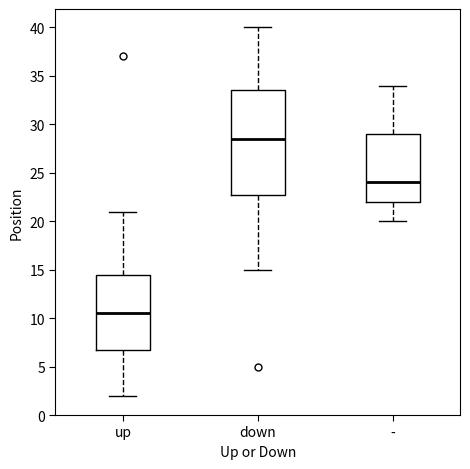

Reading left to right, read every box against the y-axis: the position of its median line, the range the box covers, and the ends of its whiskers. The values are not printed on the chart, so give them approximately, as read against the axis.

up: median 10.5, box 7.0 to 14.5, whiskers 2.0 to 21.0
down: median 28.5, box 23.0 to 33.5, whiskers 15.0 to 40.0
-: median 24.0, box 22.0 to 29.0, whiskers 20.0 to 34.0